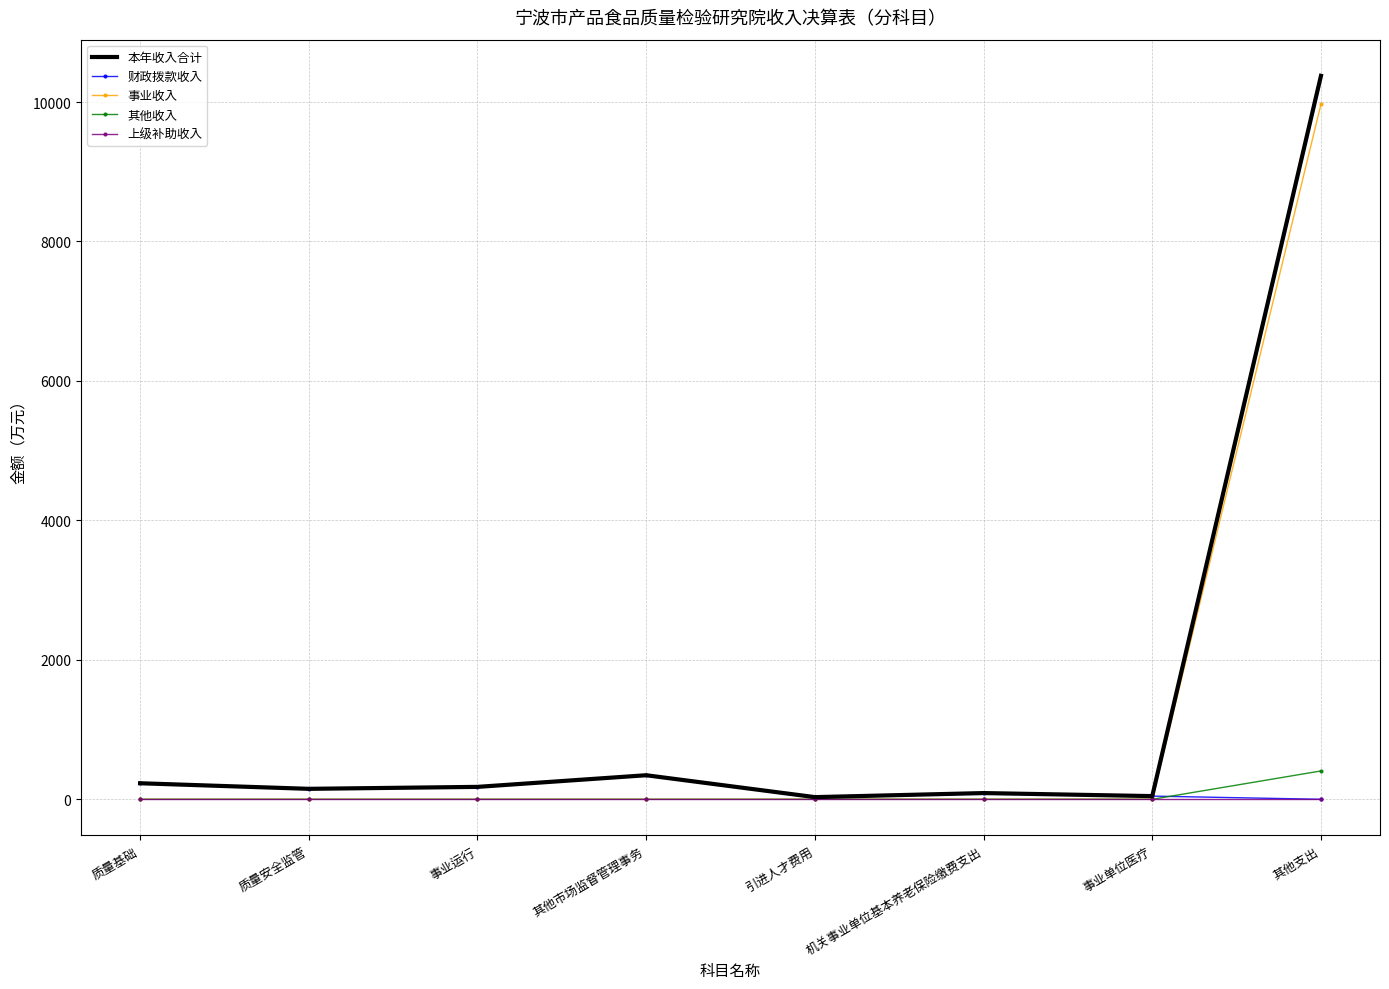

Which series has the largest total across all categories?

本年收入合计